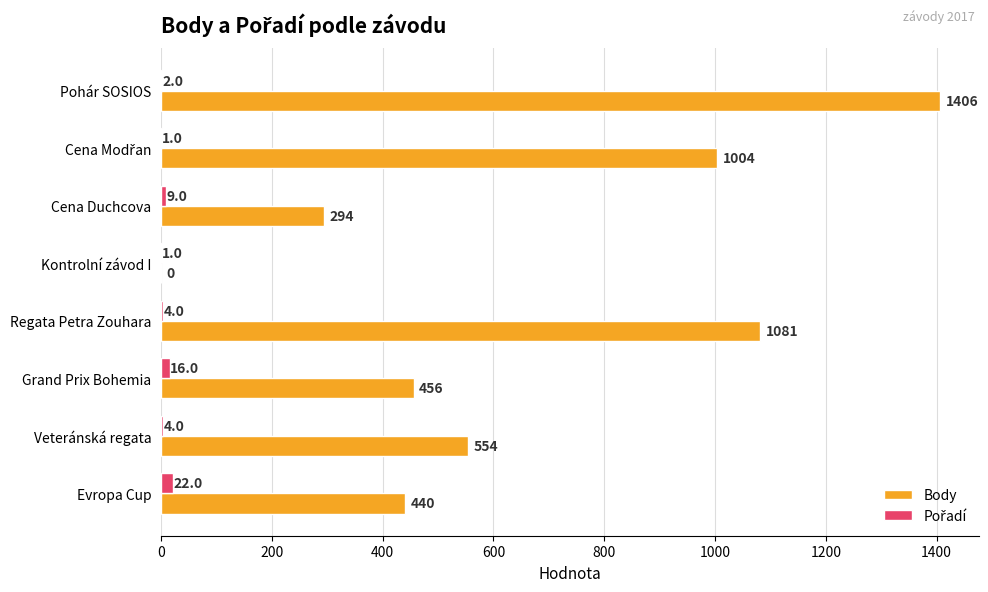

What is the total value across all series at Veteránská regata?

558